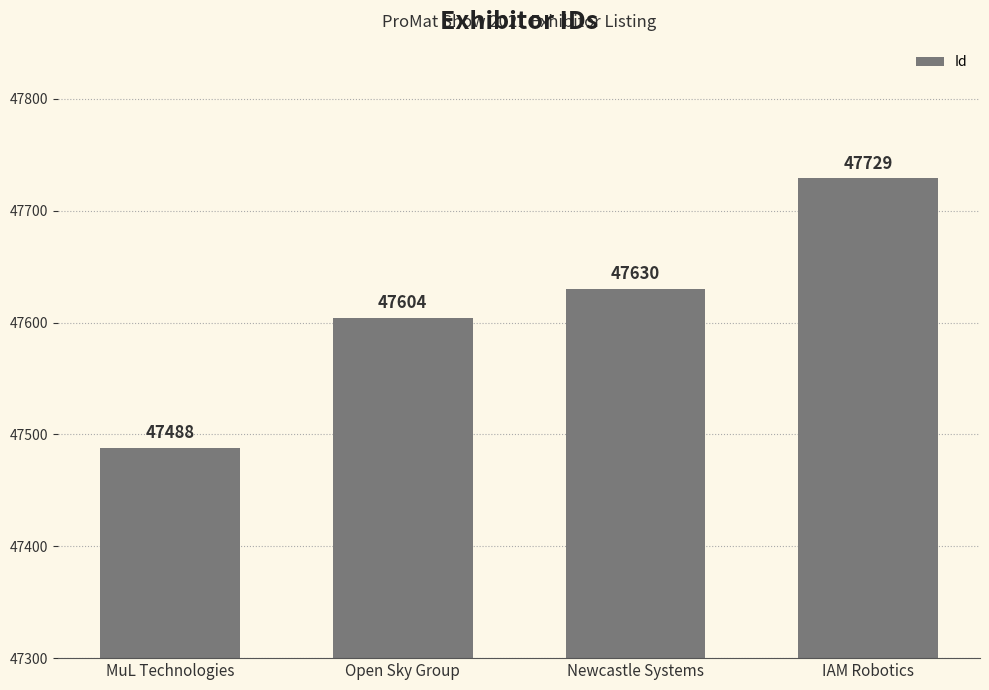

What is the label of the 3rd bar from the right?

Open Sky Group